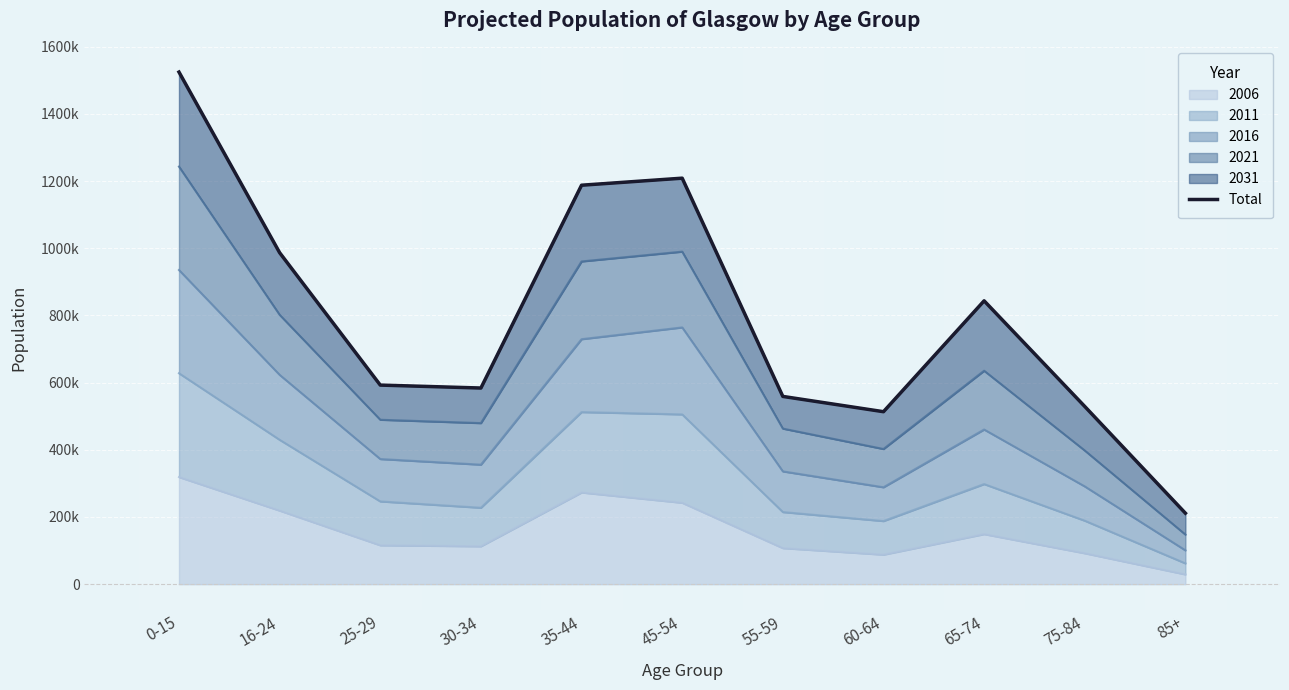

Which category has the lowest value across all series?

85+